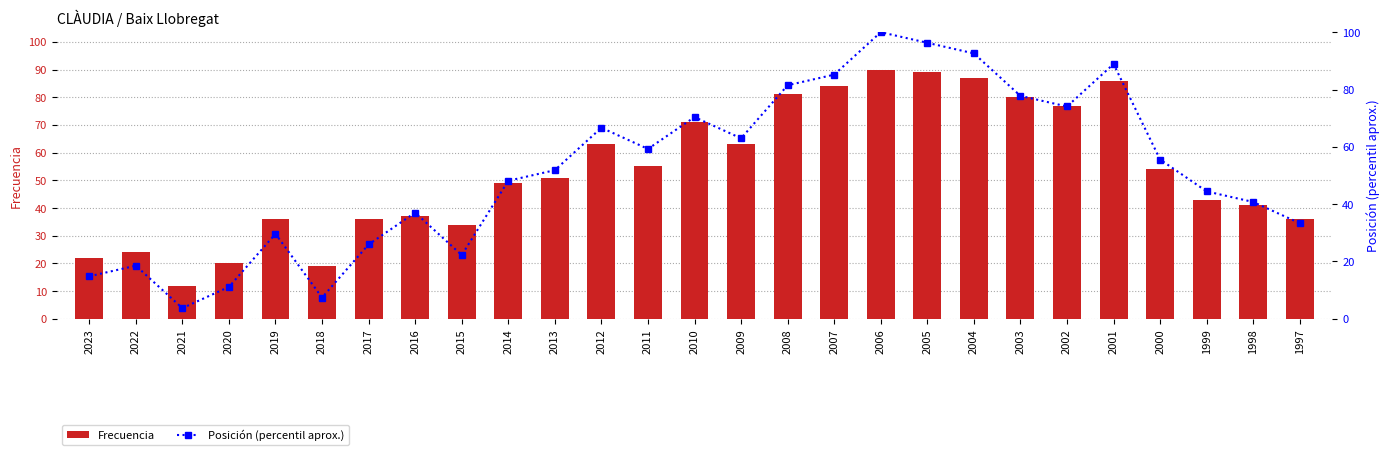

At which category is the sum across all series the highest?

2006